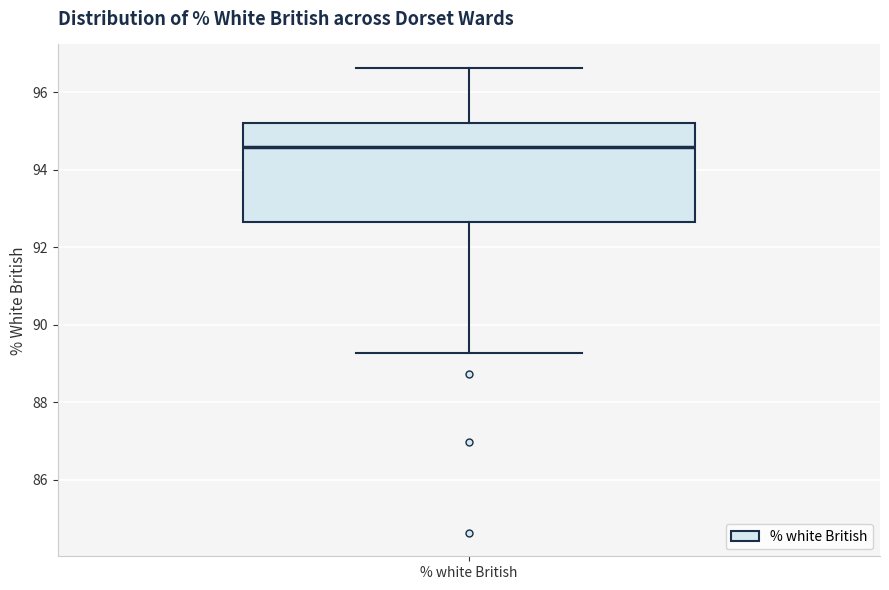

Transcribe this box plot: give where the median line is, the range the box spans, and where the two whiskers end, as read against the y-axis. The values are not printed on the chart, so give them approximately, as read against the axis.

median 94.6, box 92.6 to 95.2, whiskers 89.2 to 96.6